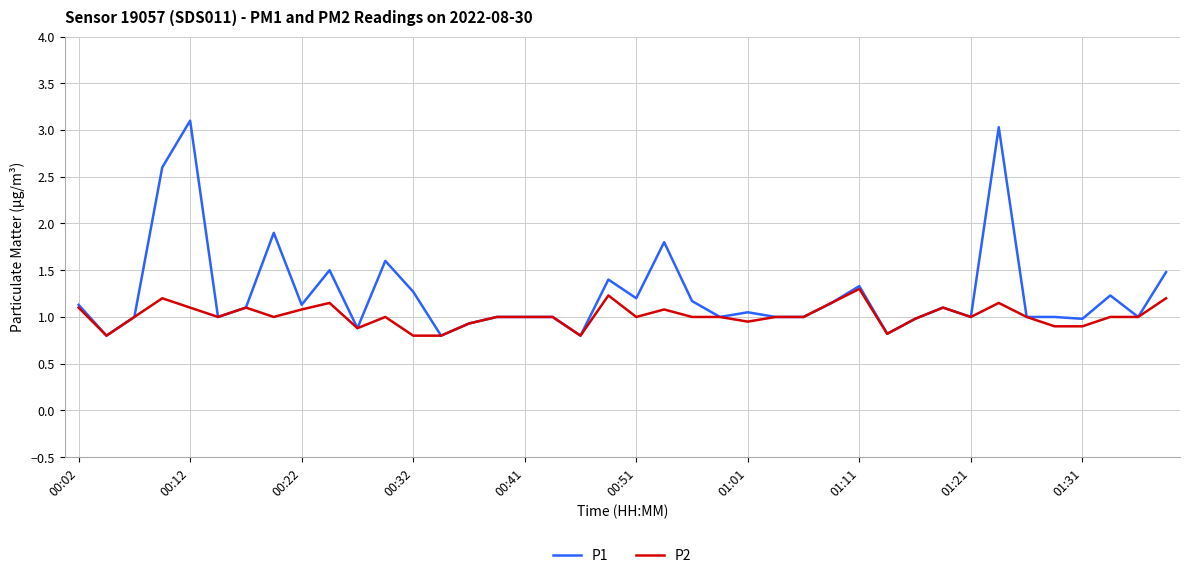

Which series has the widest spread of values?

P1